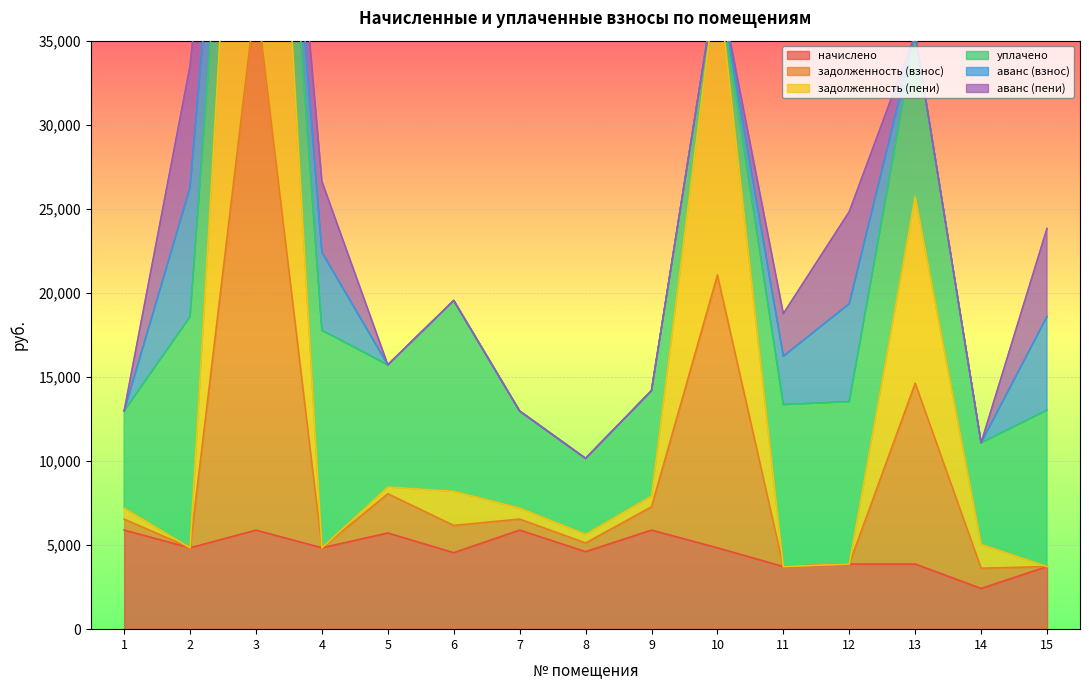

What is the average value of the задолженность (пени) series?

9185.1